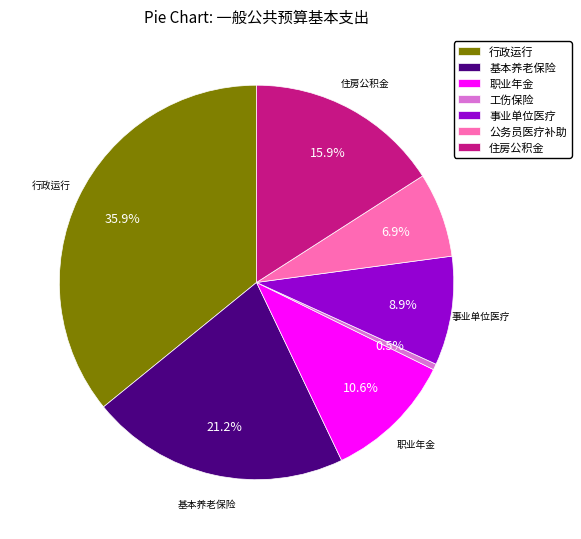

Count the number of slices in the pie.

7